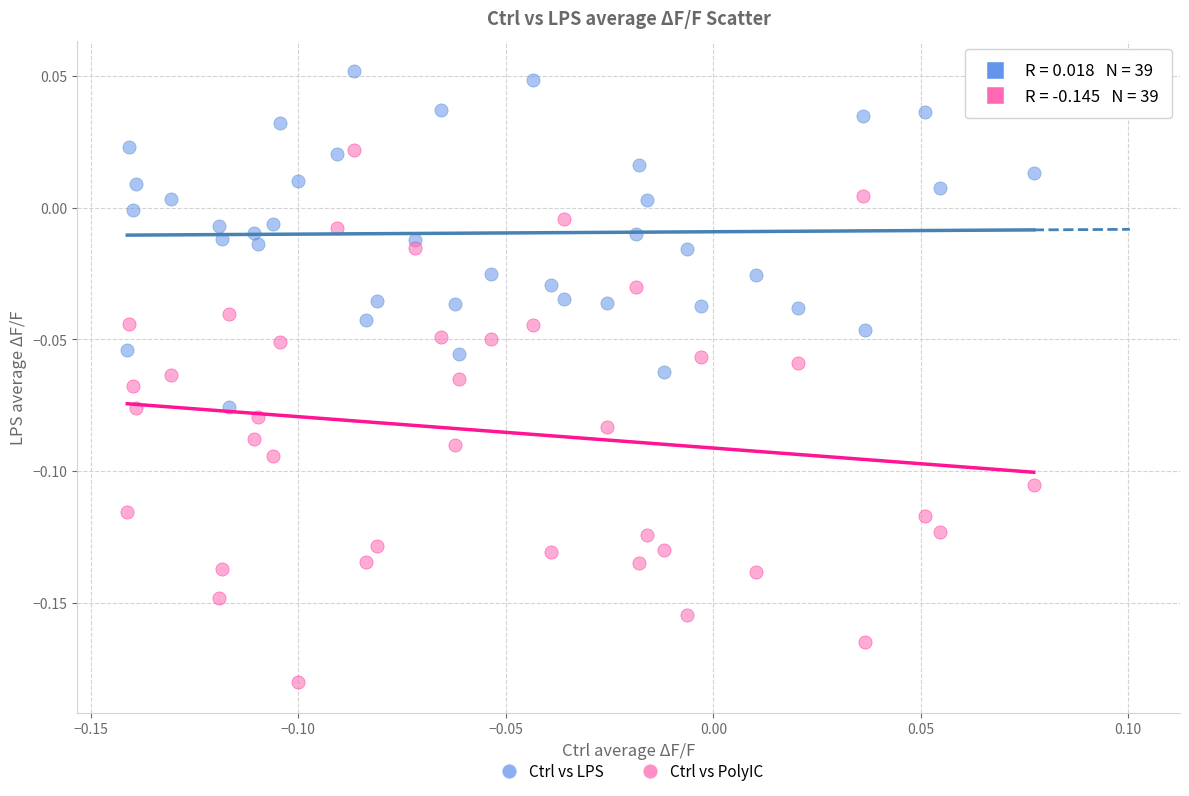

What are all the series names shown in the legend?

Ctrl vs LPS, Ctrl vs PolyIC